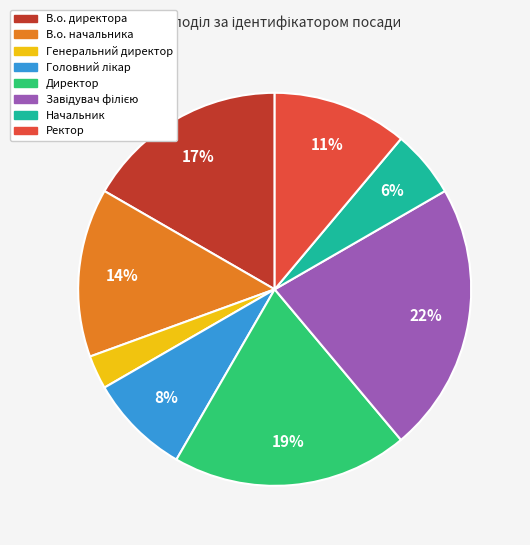

Count the number of slices in the pie.

8